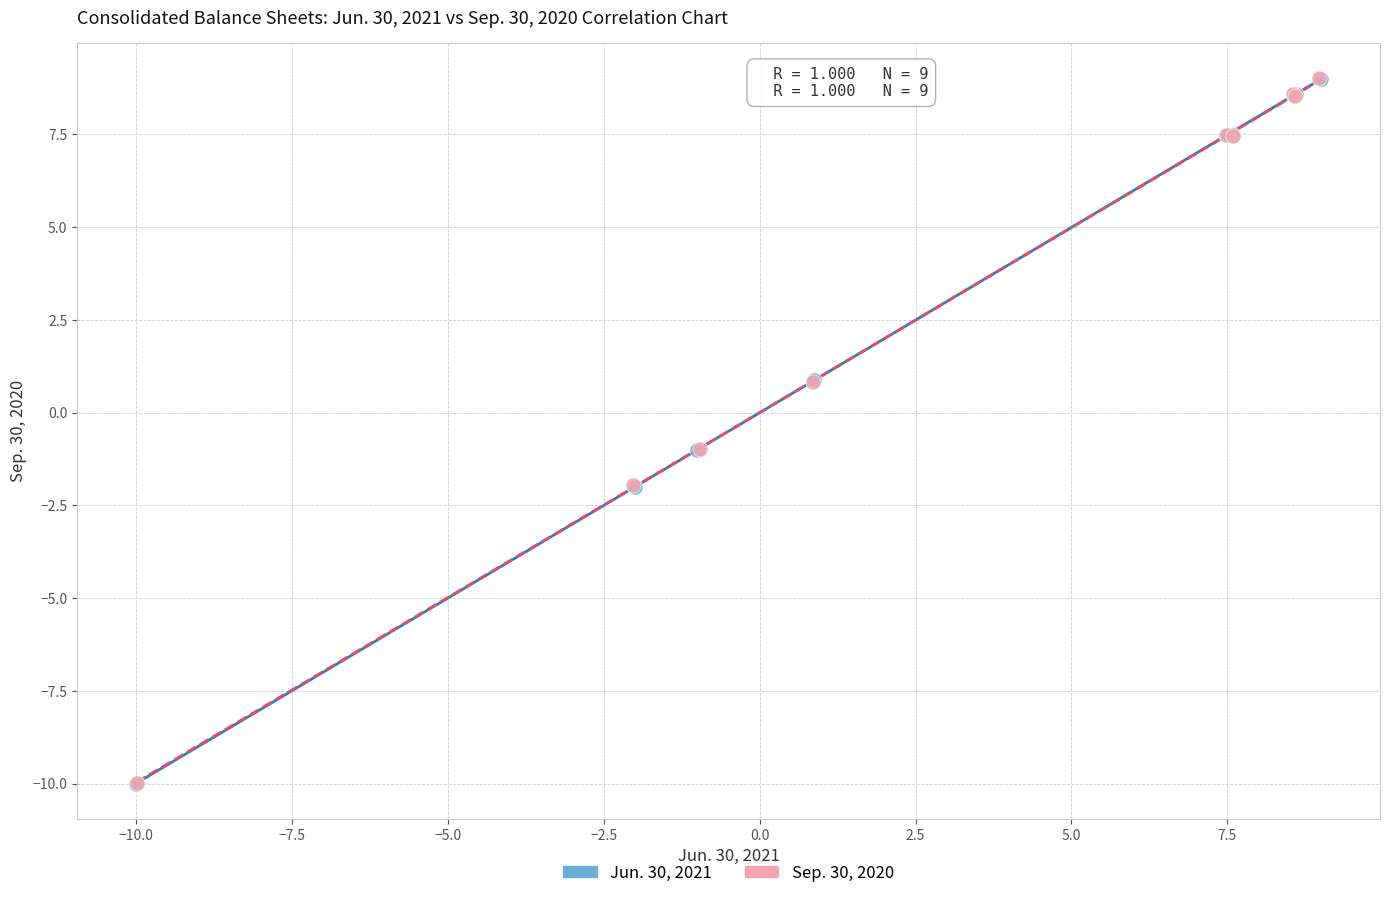

What are all the series names shown in the legend?

Jun. 30, 2021, Sep. 30, 2020